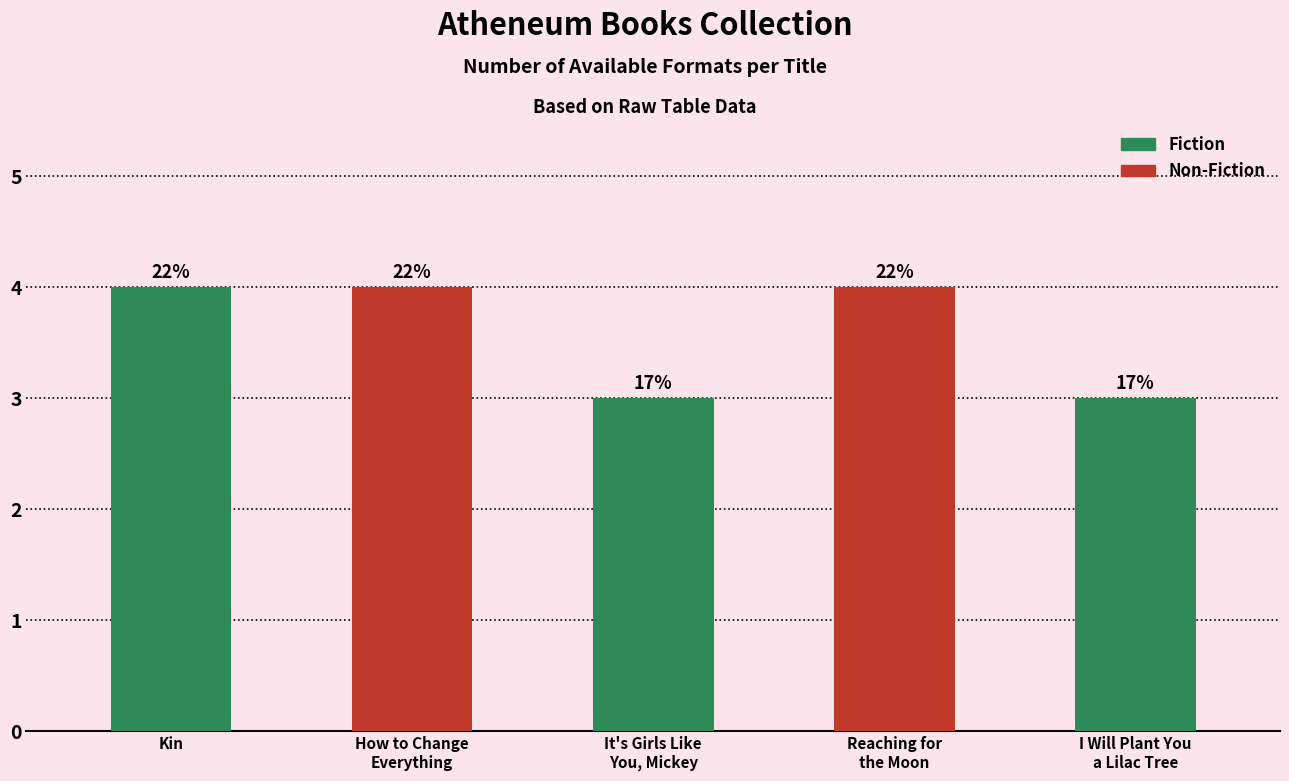

Does the chart contain any negative values?

No